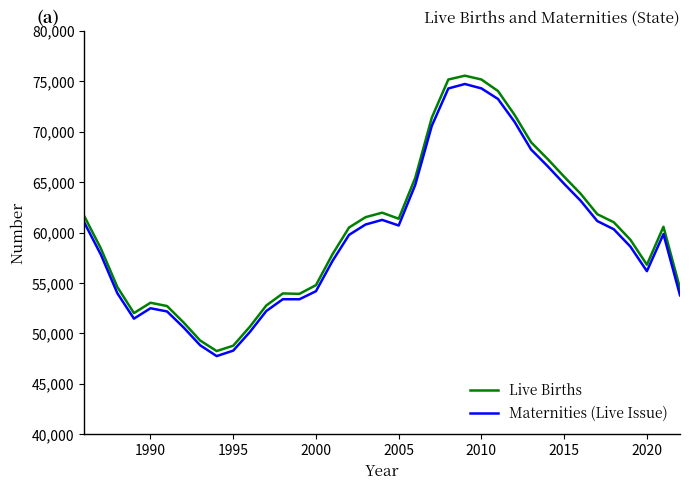

Which series has the largest range (max minus min)?

Live Births